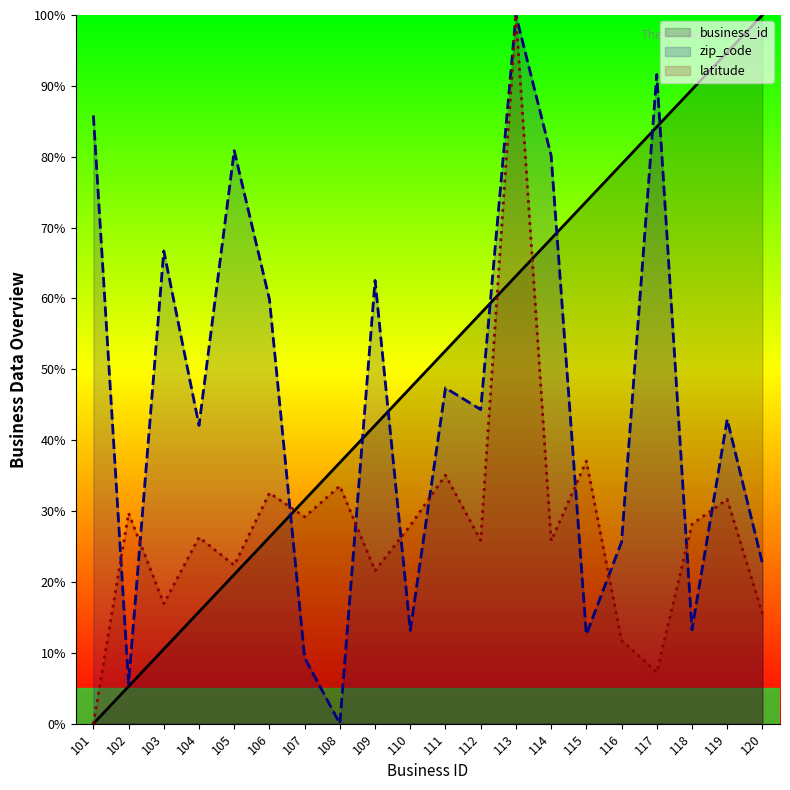

The value of latitude at 118 is 28.1. True or false?

True